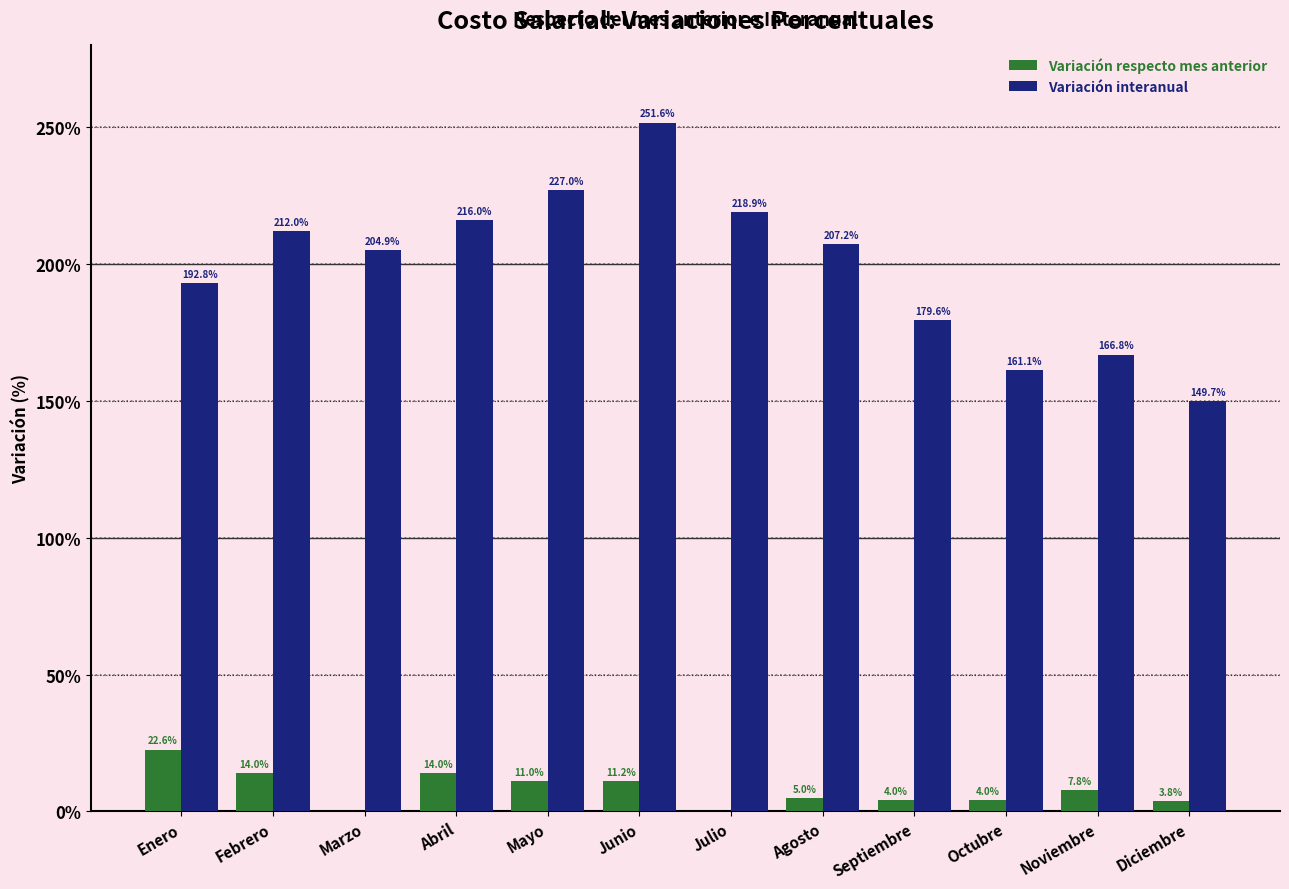

How many data points does each series have?

12